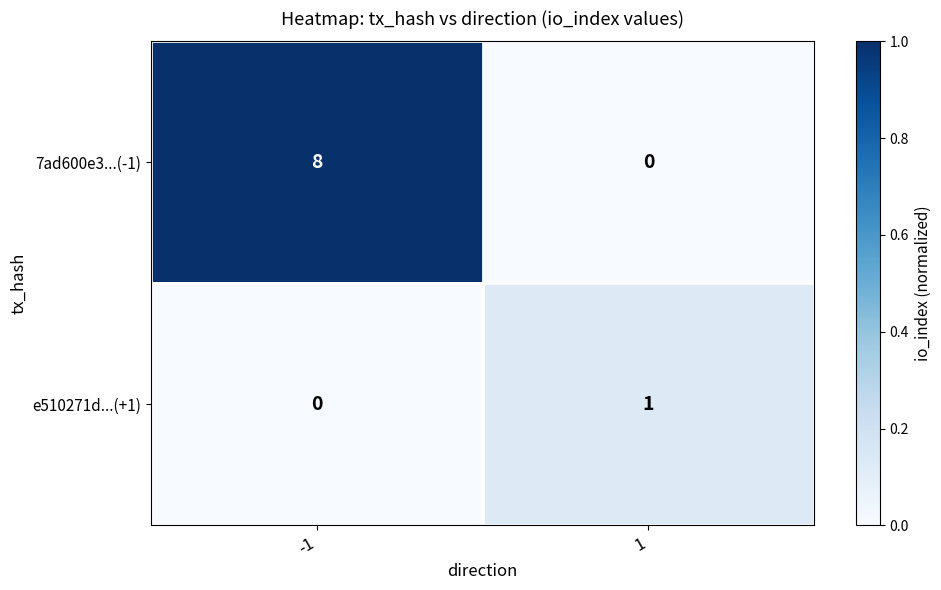

Reading left to right, extract all data points from this chart.

7ad600e3...(-1): -1=8	1=0
e510271d...(+1): -1=0	1=1